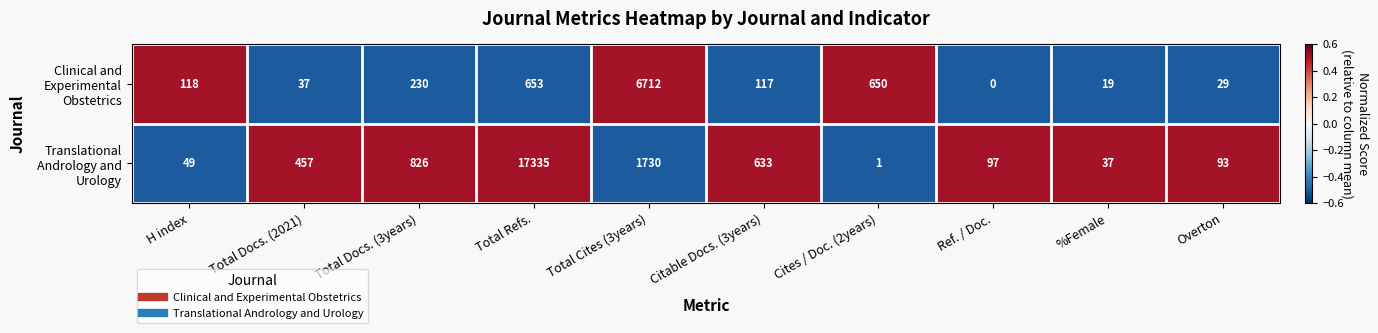

At how many categories does at least one series exceed 0?

10